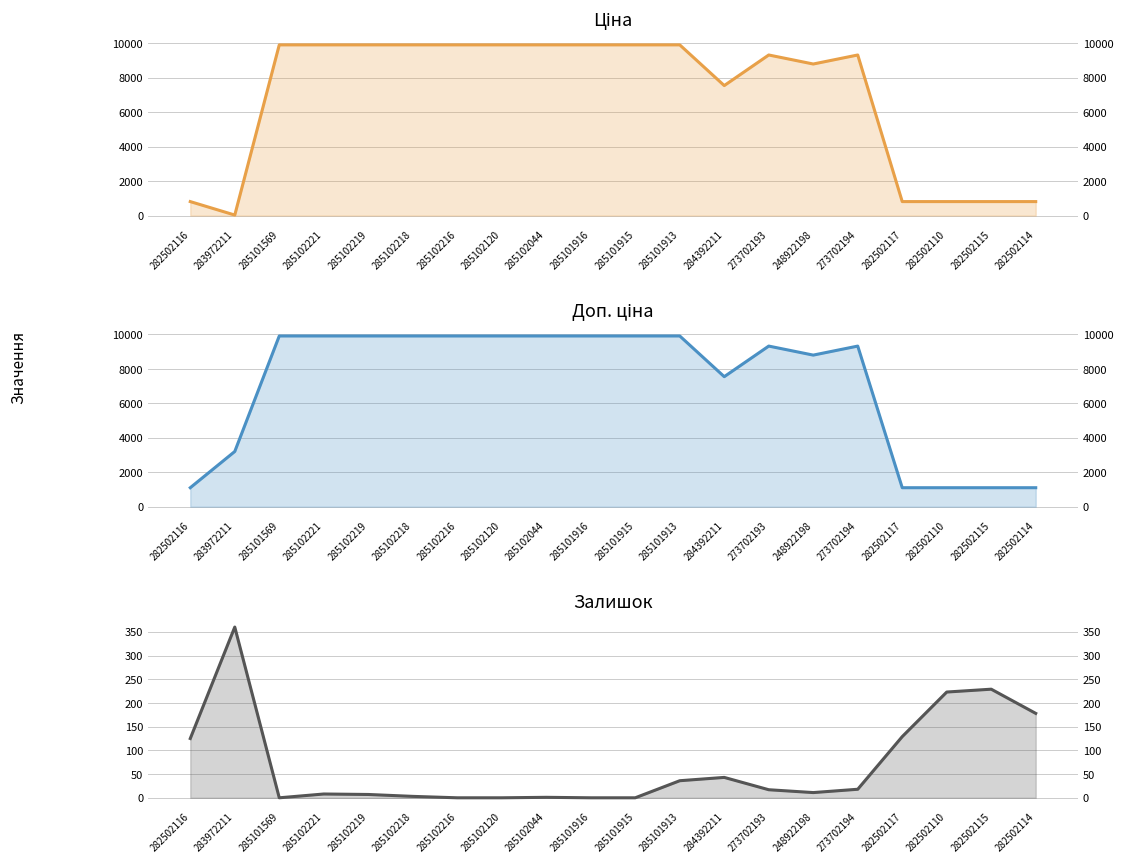

What is the average value of the Доп. ціна series?

7139.2